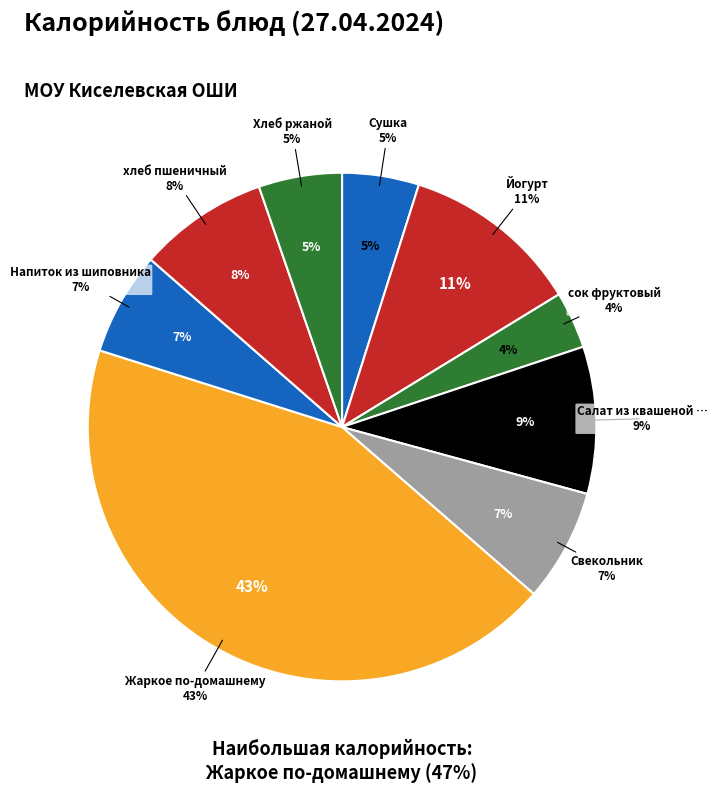

To the nearest percent, what portion does Напиток из шиповника represent?

7%